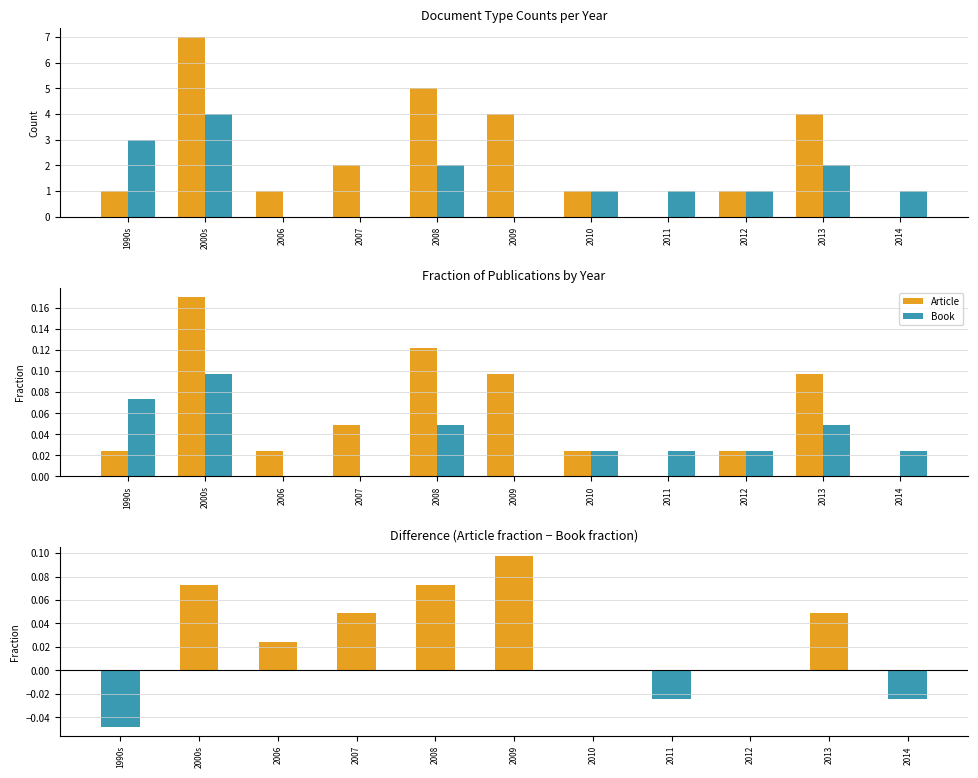

At which category does the chart reach its minimum across all series?

1990s